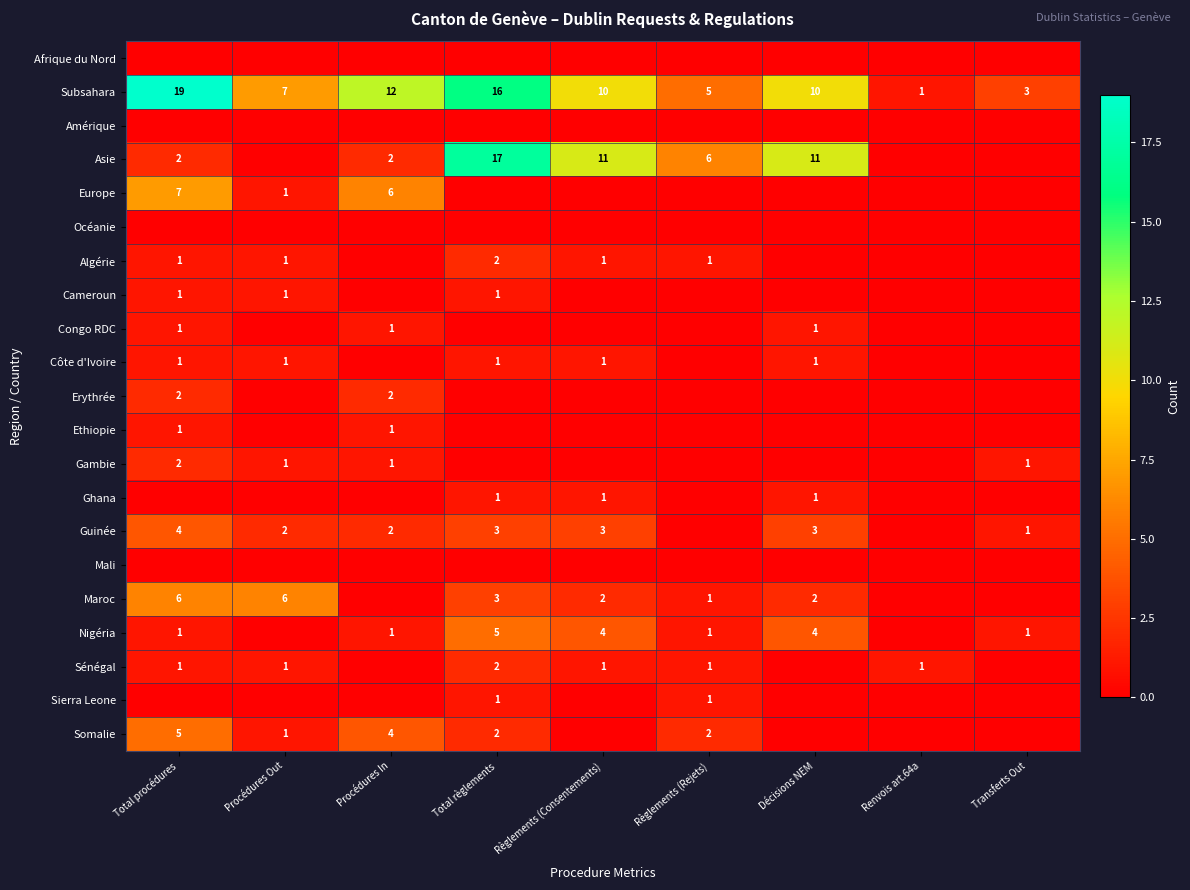

The Côte d'Ivoire series shows 1 at Règlements (Consentements). True or false?

True